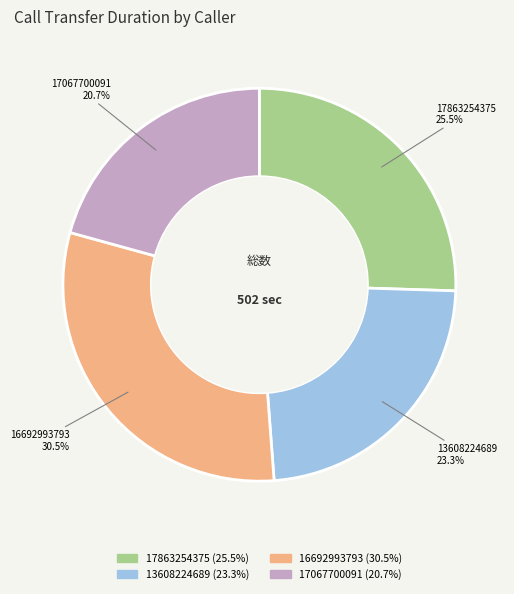

Does any single category account for the majority?

No